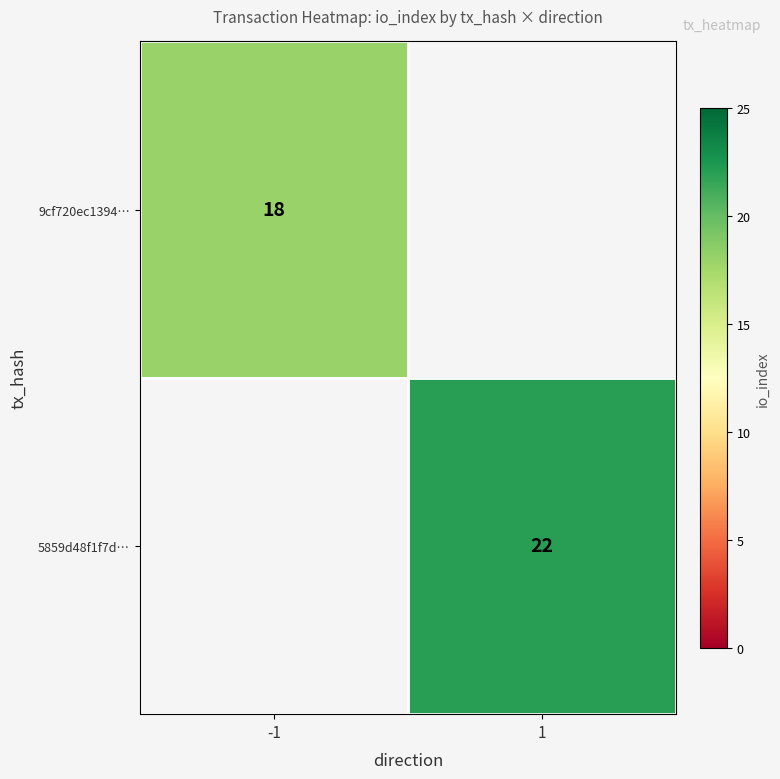

The 5859d48f1f7d… series shows 8 at 1. True or false?

False